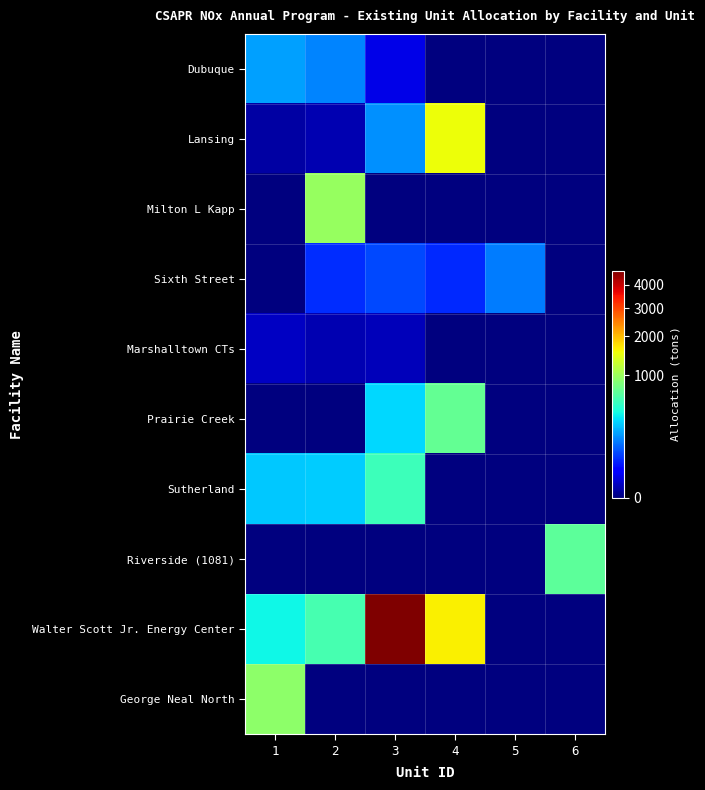

Rank the series at 2 from lowest to highest value.

Prairie Creek, Riverside (1081), George Neal North, Lansing, Marshalltown CTs, Sixth Street, Dubuque, Sutherland, Walter Scott Jr. Energy Center, Milton L Kapp